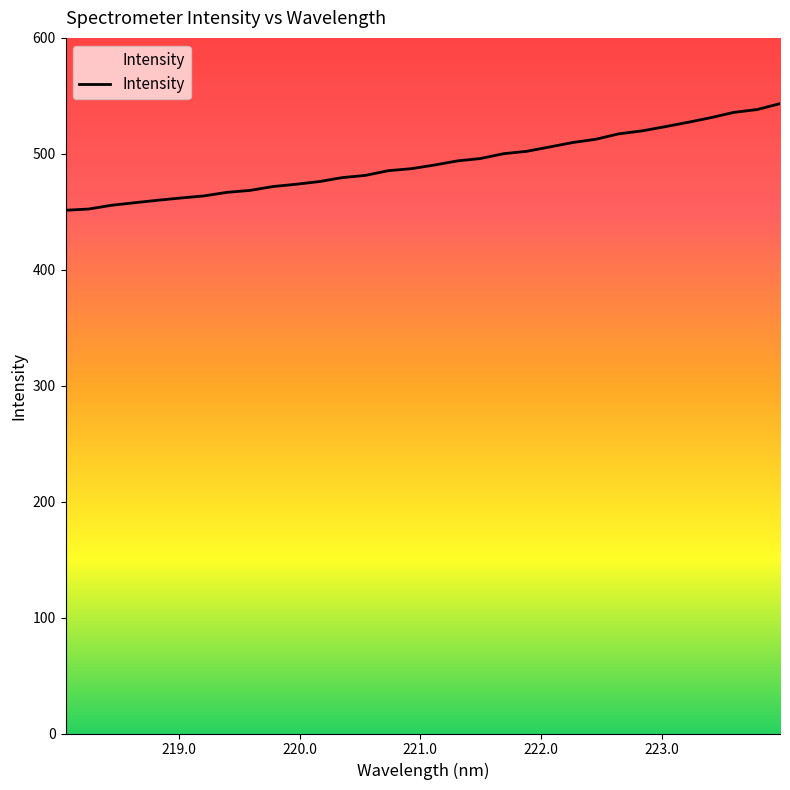

What is the minimum value shown in the chart?

451.3